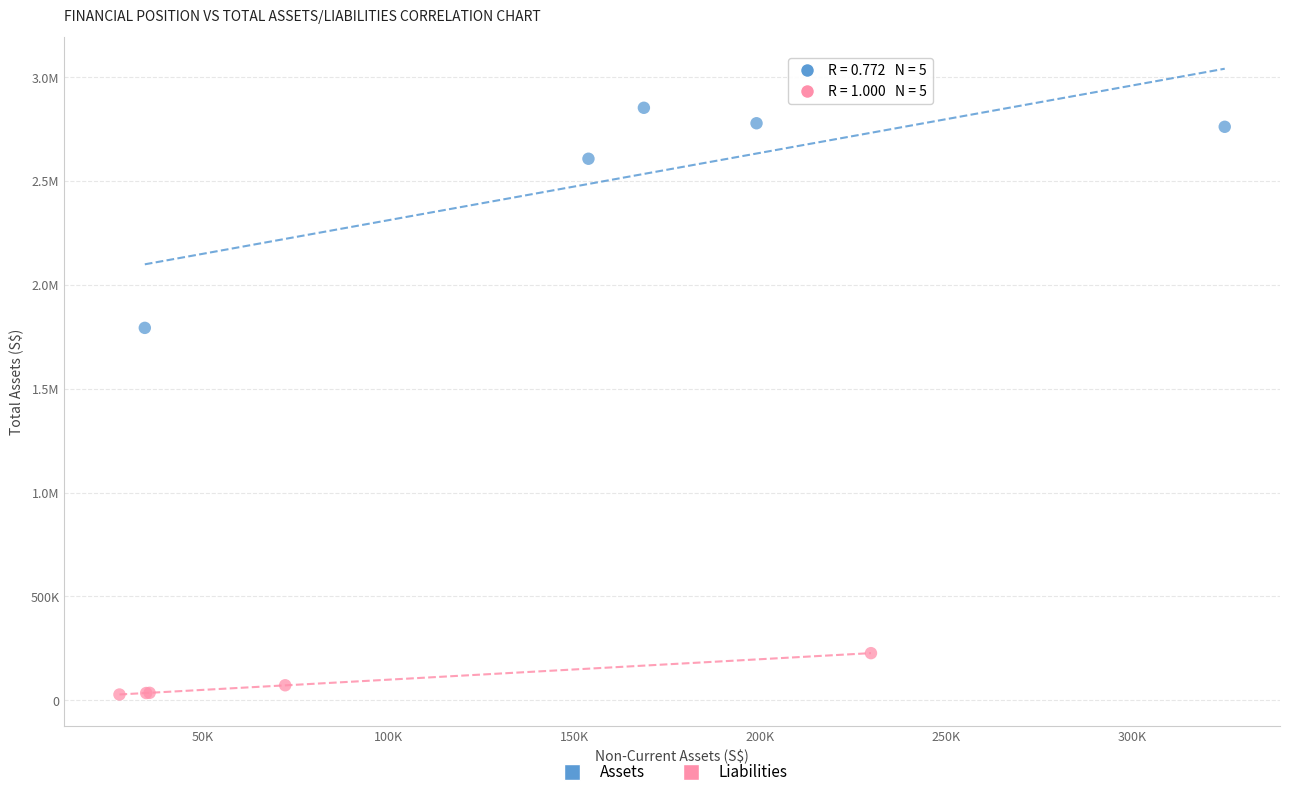

What are all the series names shown in the legend?

Assets, Liabilities